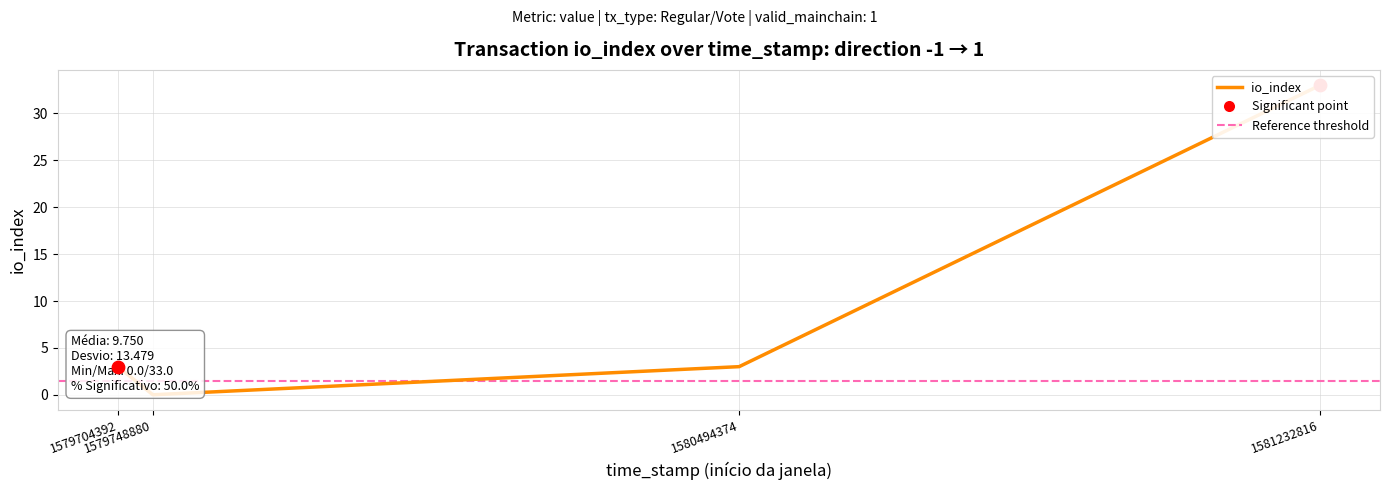

Approximately how many times larger is the value at 1580494374 compared to 1579704392?

1.0